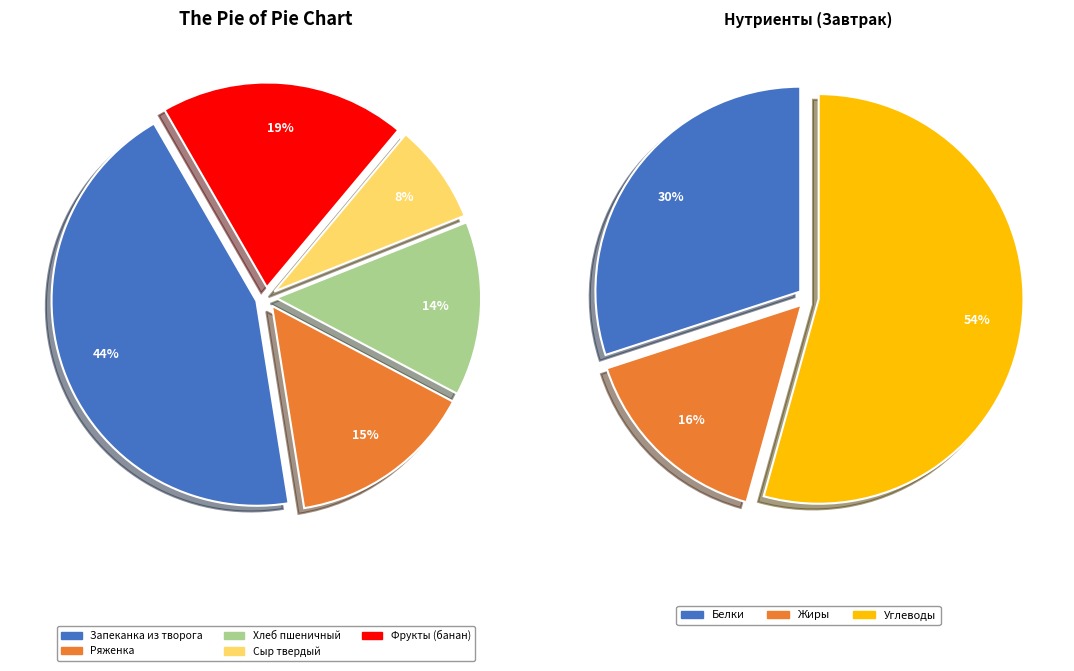

Do Ряженка and Сыр твердый together represent more than half of the pie?

No